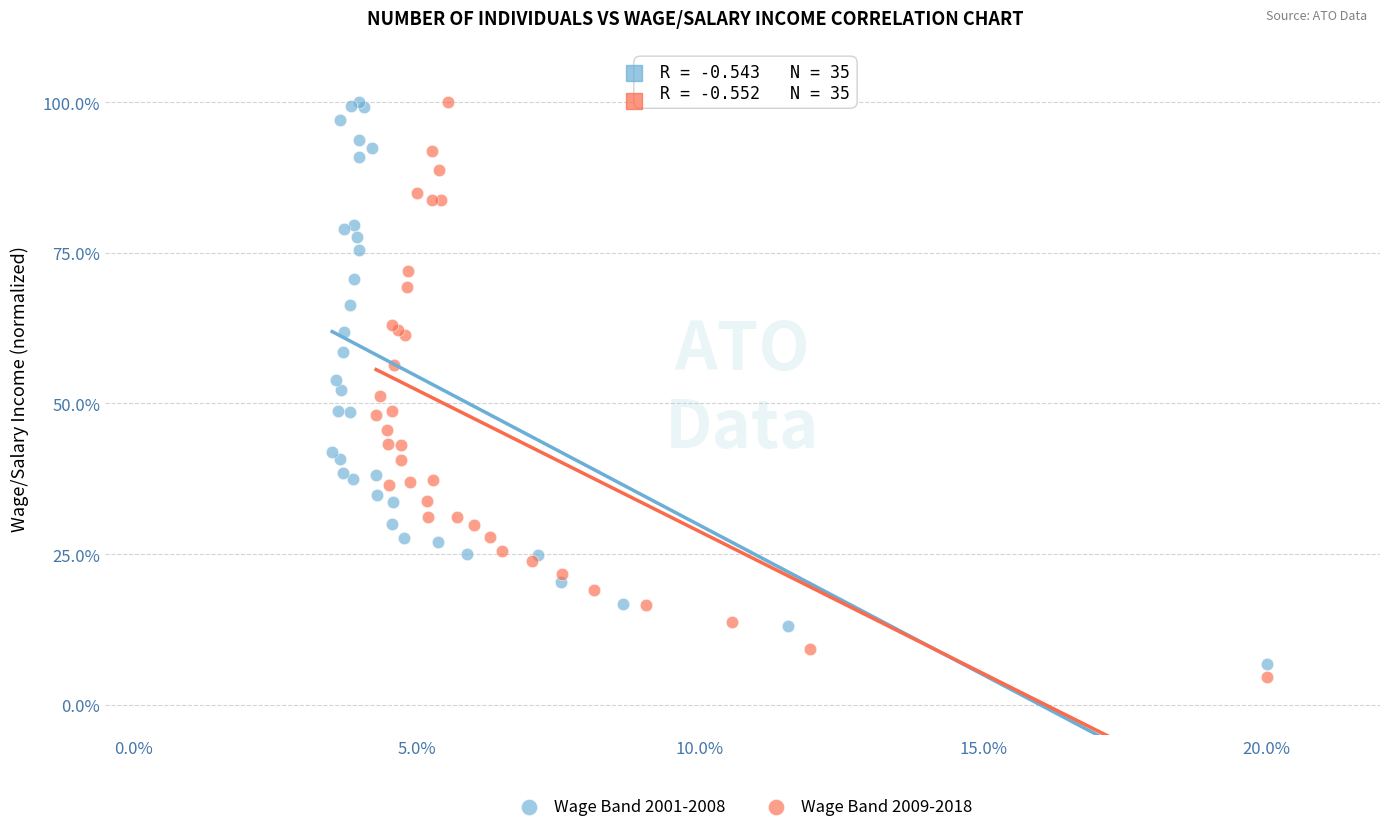

Which series has the largest Y range (max minus min)?

Wage Band 2009-2018